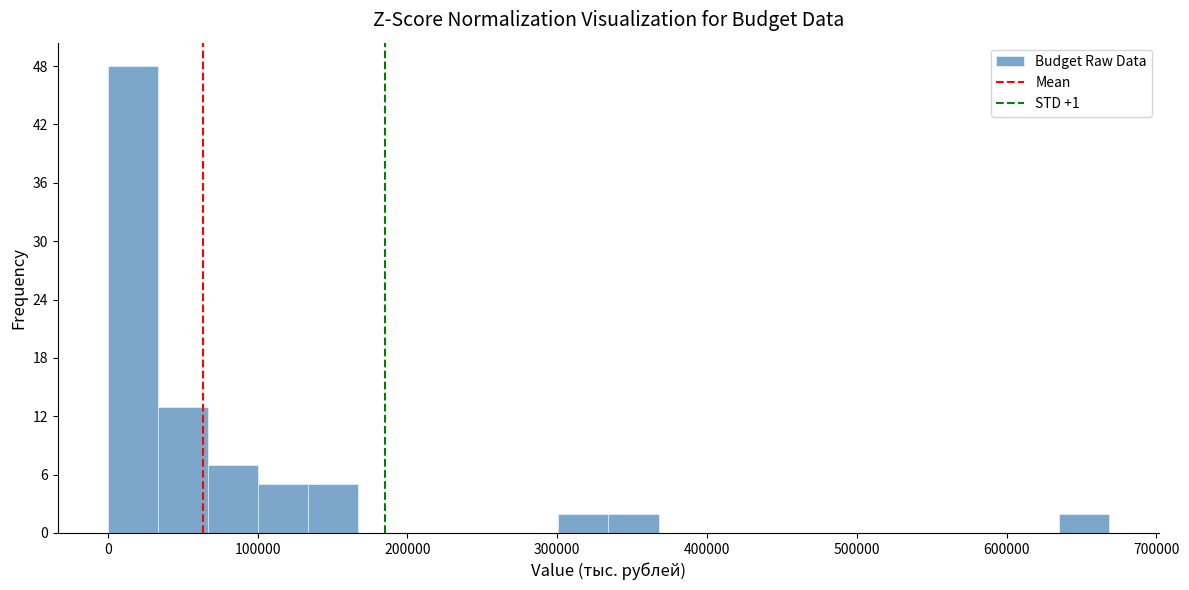

Read against the x-axis, roughly where is the centre of the tallest bar?

20000